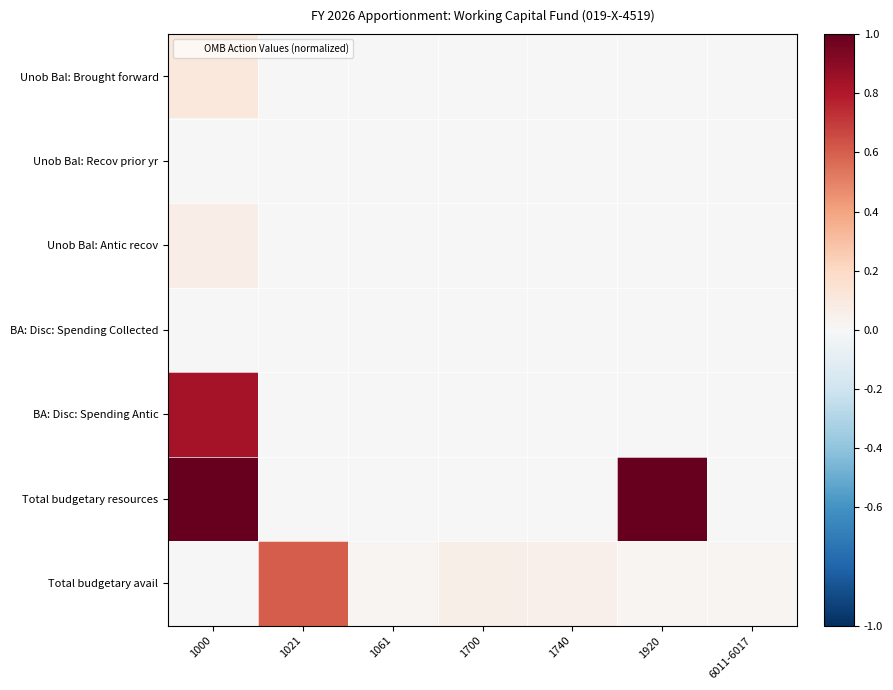

Rank the series by their maximum value, from lowest to highest.

Unob Bal: Recov prior yr, BA: Disc: Spending Collected, Unob Bal: Antic recov, Unob Bal: Brought forward, Total budgetary avail, BA: Disc: Spending Antic, Total budgetary resources